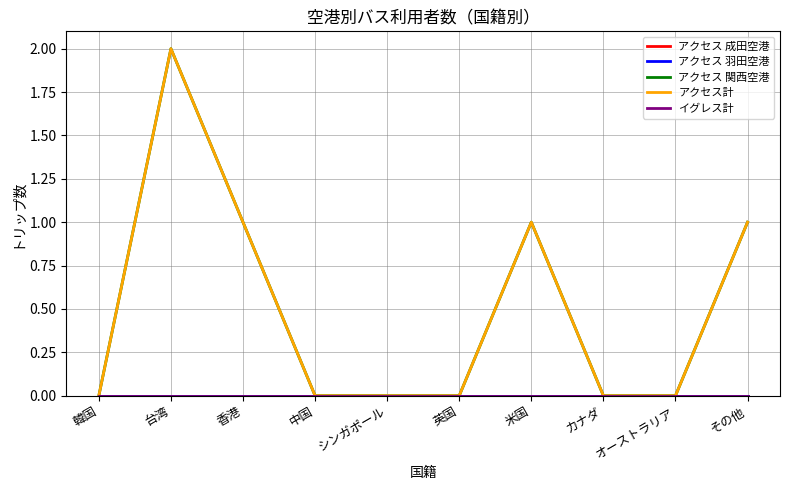

Does the chart display data point markers on the line(s)?

No